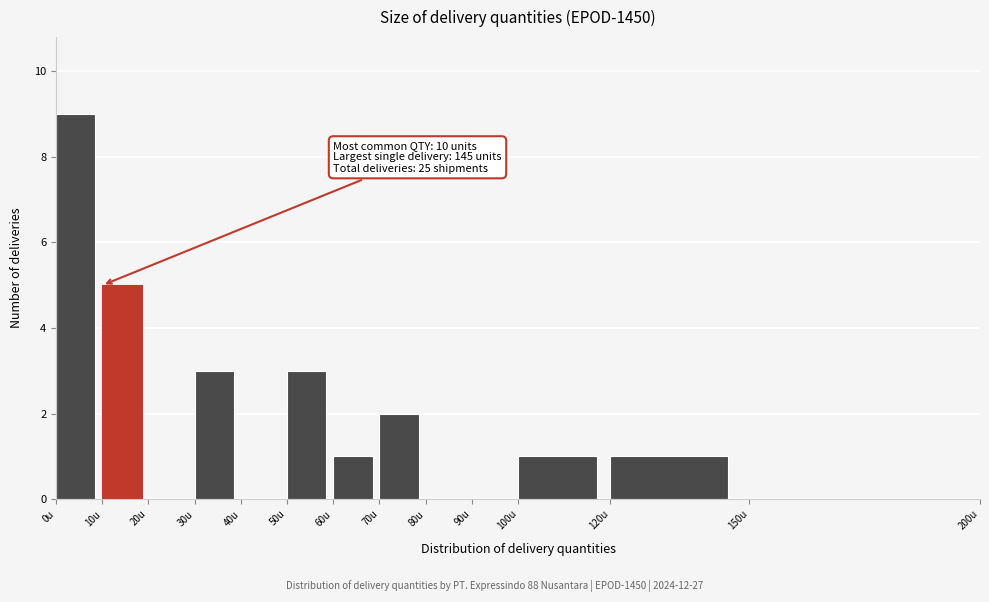

Which range on the x-axis has the tallest bar?

0 to 10